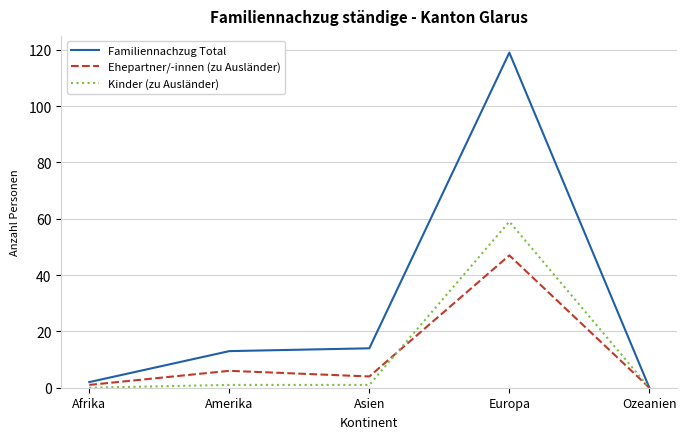

The value of Kinder (zu Ausländer) at Afrika is 0. True or false?

True